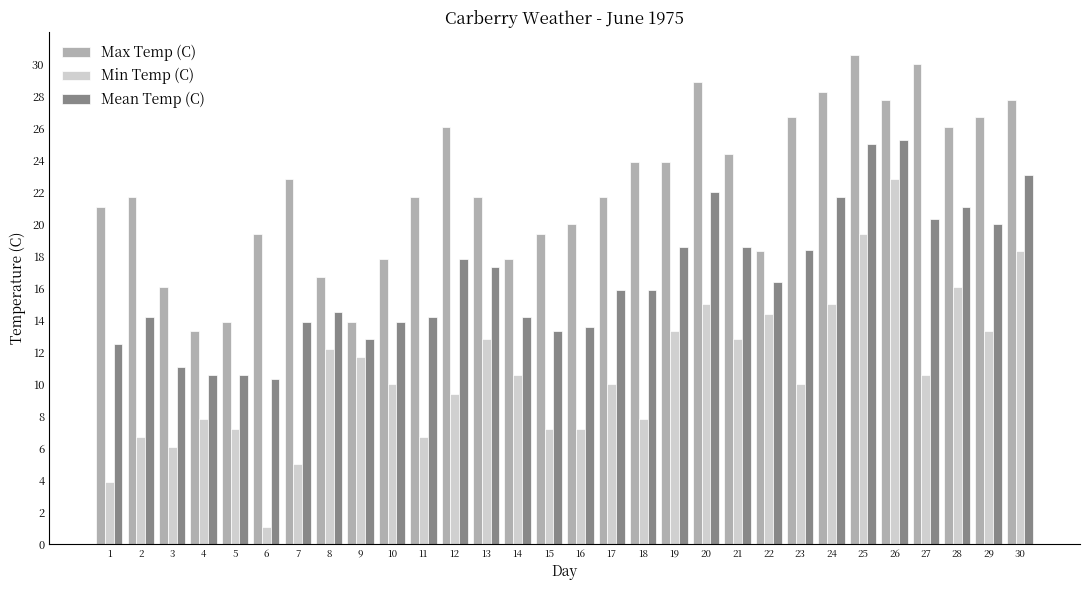

At which label is Mean Temp (C) closest to 17?

13